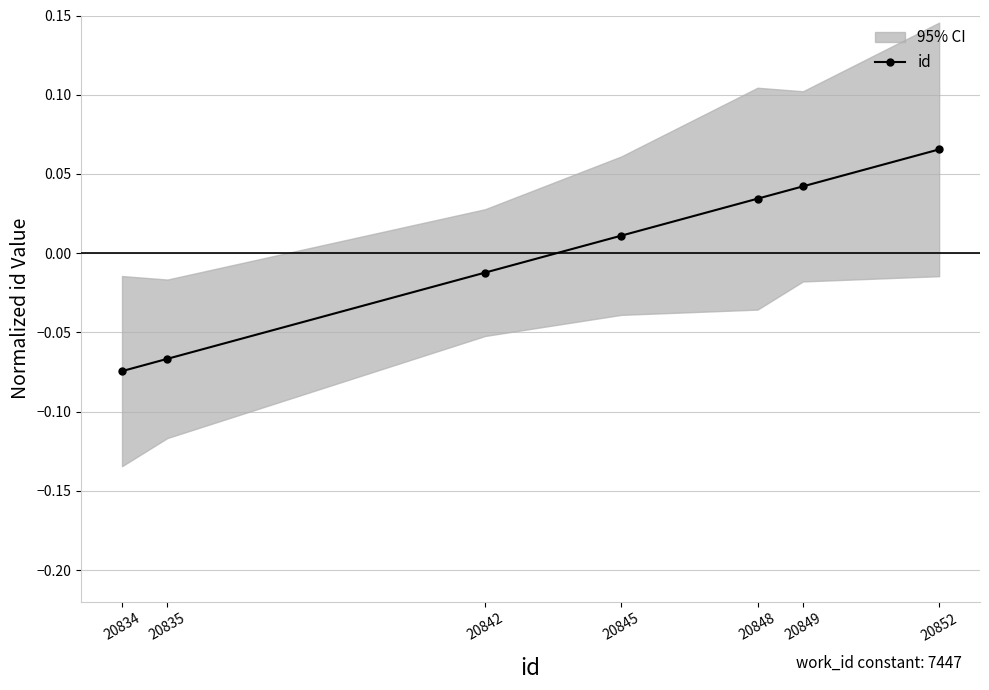

What is the difference between the maximum and minimum values?

0.1